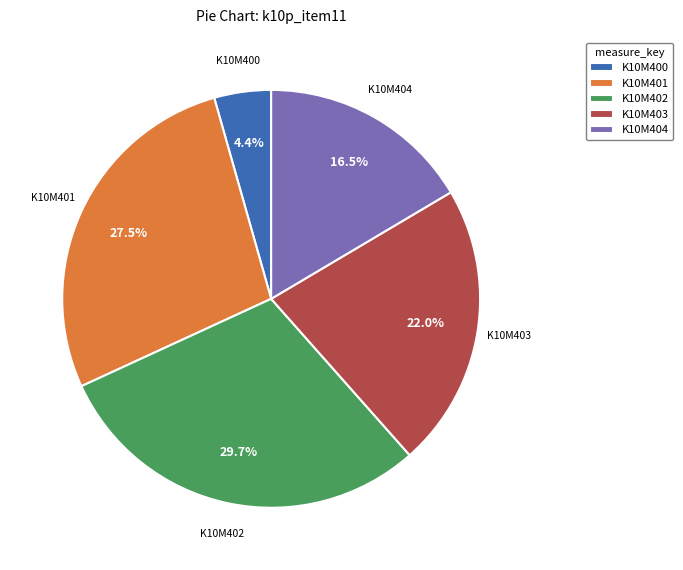

How many slices are in this pie chart?

5